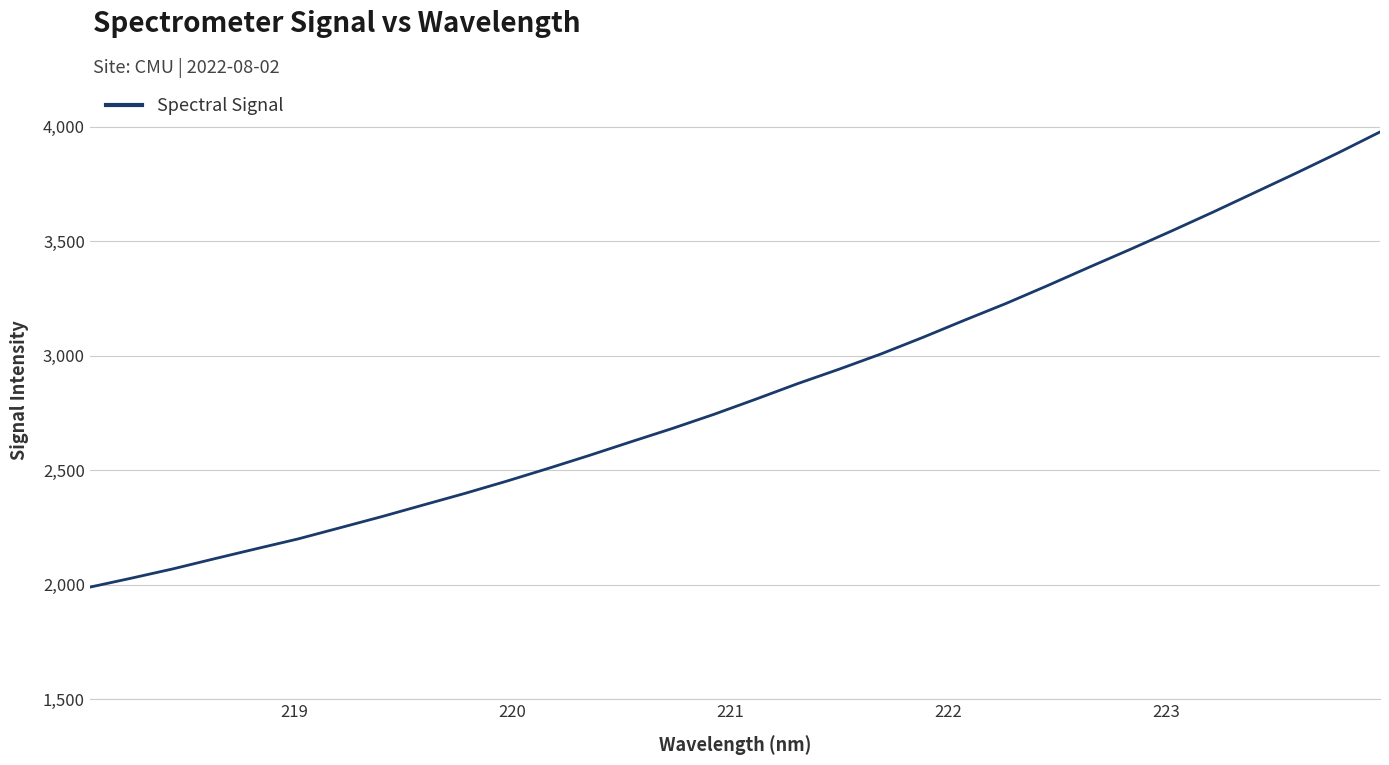

What is the minimum value shown in the chart?

1989.6